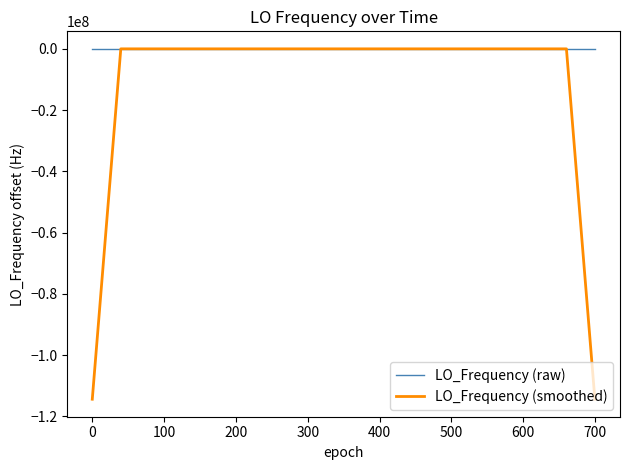

Which series has the largest total across all categories?

LO_Frequency (raw)